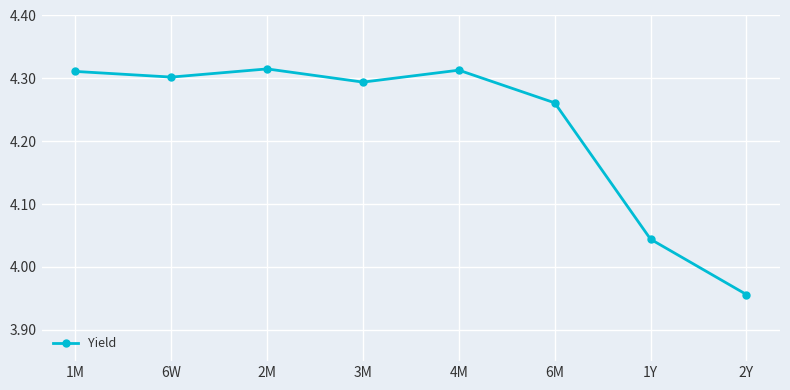

How many values are between 4 and 5?

7